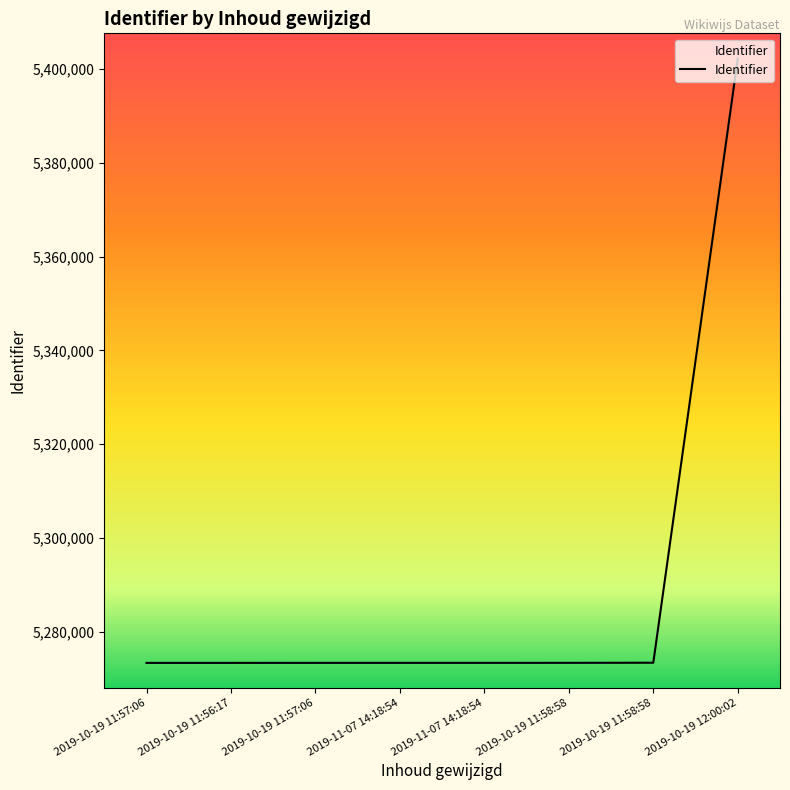

Does the chart display data point markers on the line(s)?

No